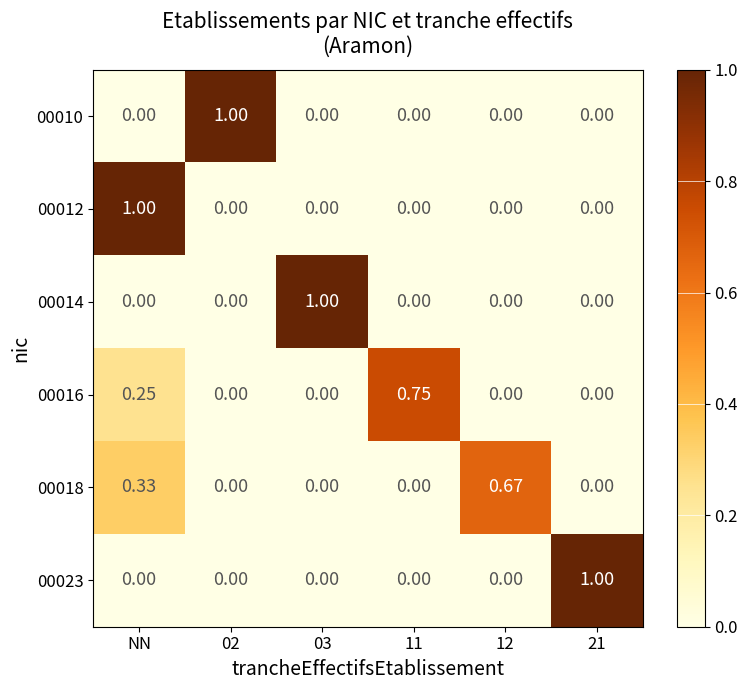

At which category is the sum across all series the highest?

NN